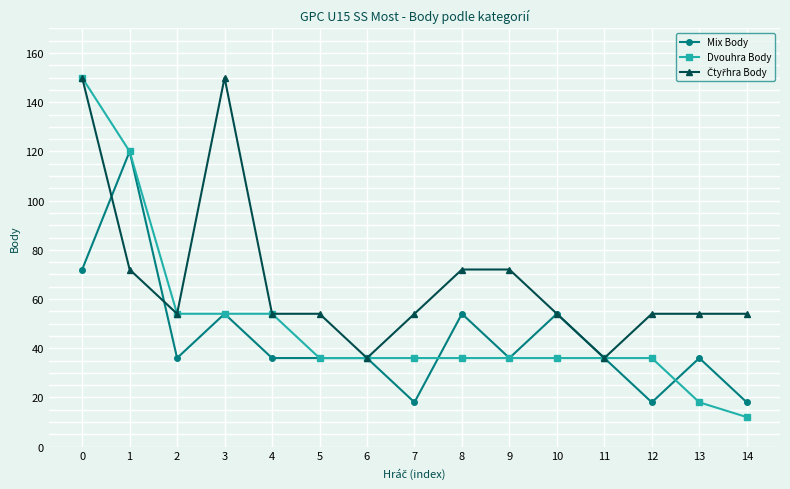

How many distinct data groups are displayed?

3